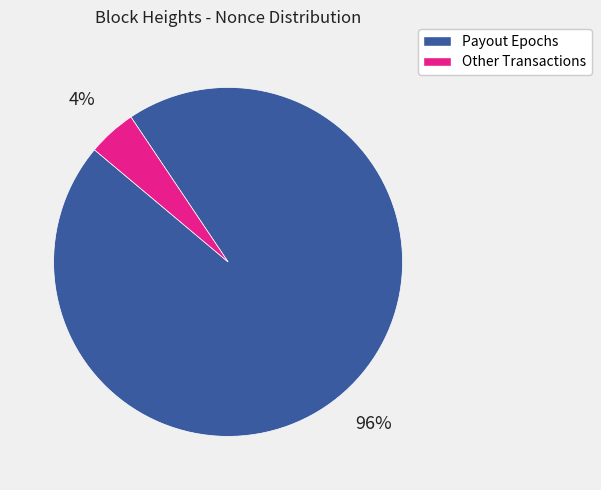

Count the number of slices in the pie.

2